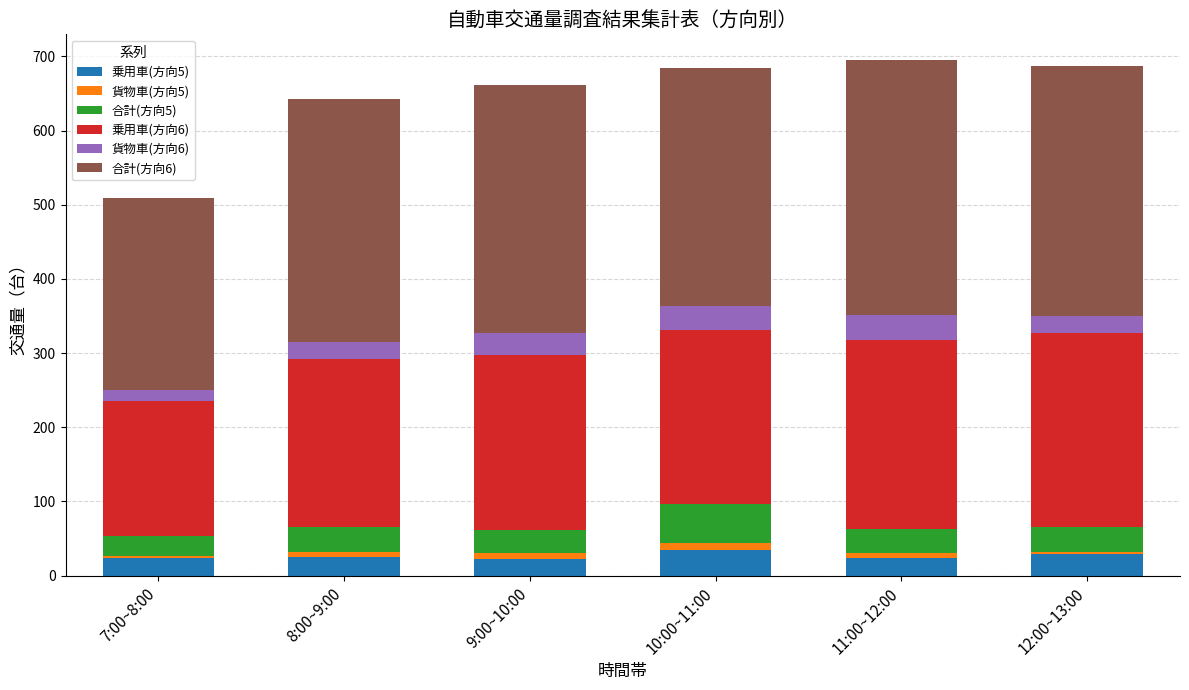

True or false: 乗用車(方向5) has a value of 29 at 12:00~13:00.

True